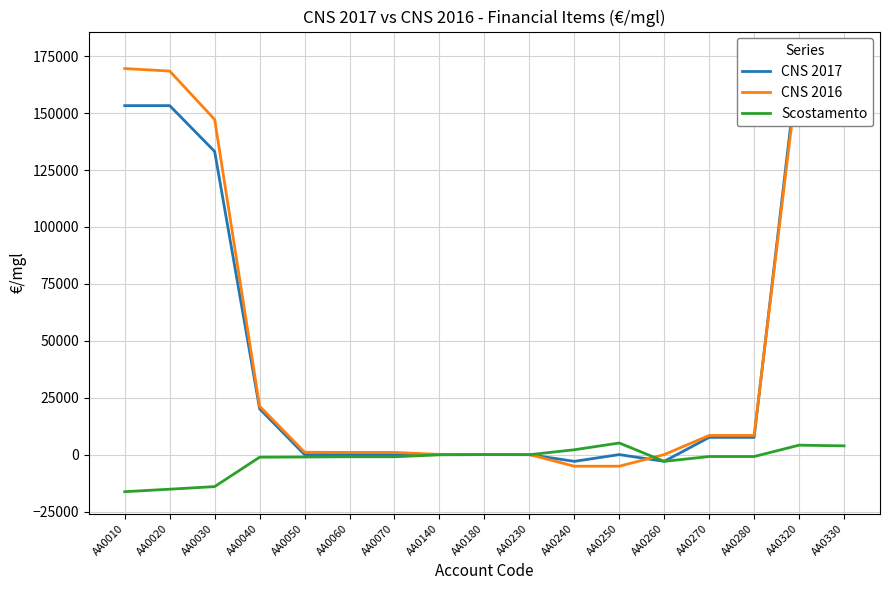

Rank the categories by CNS 2016 value from lowest to highest.

AA0240, AA0250, AA0180, AA0260, AA0230, AA0140, AA0060, AA0070, AA0050, AA0270, AA0280, AA0040, AA0030, AA0330, AA0020, AA0010, AA0320